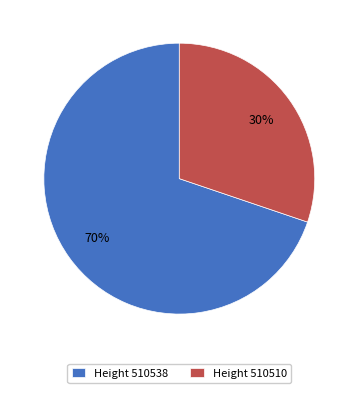

What percentage is the Height 510510 slice, to the nearest percent?

30%